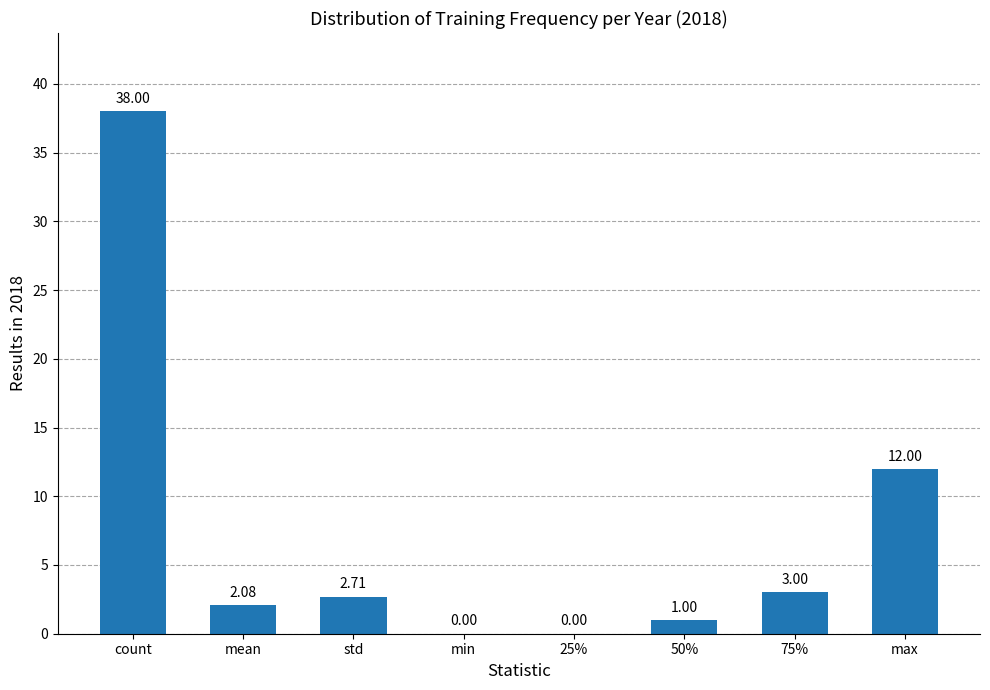

Which has a higher value, min or 75%?

75%